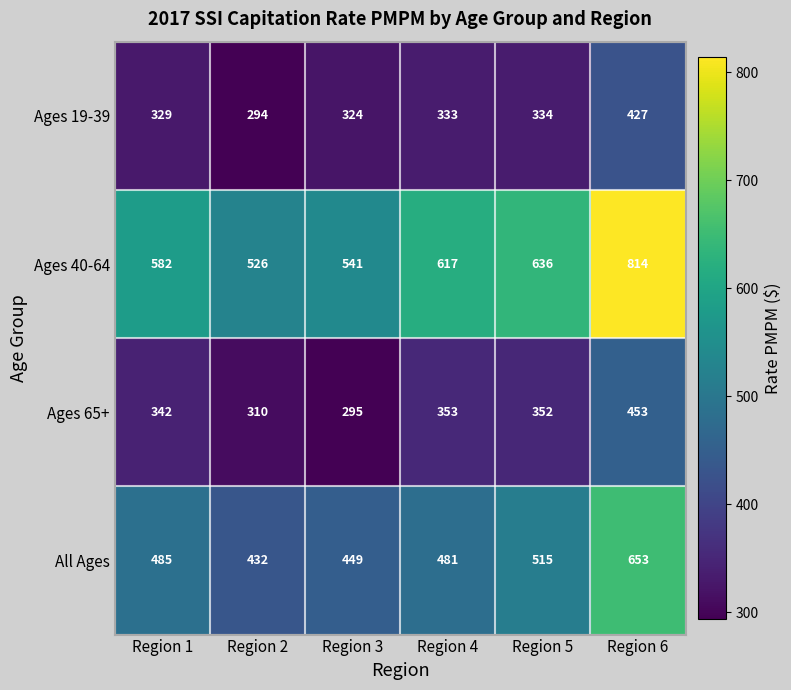

Count the number of data series in this chart.

4